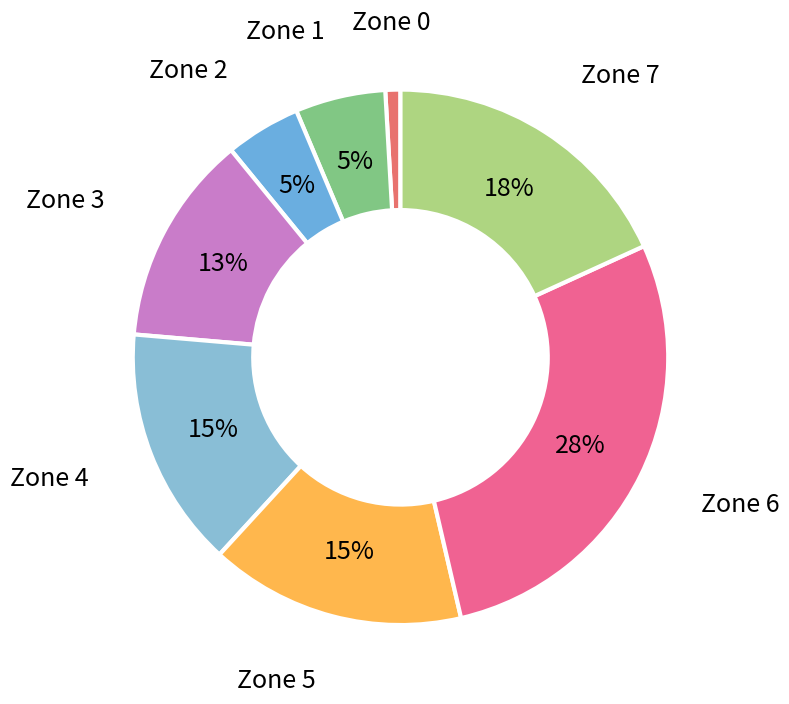

How many slices are in this pie chart?

8